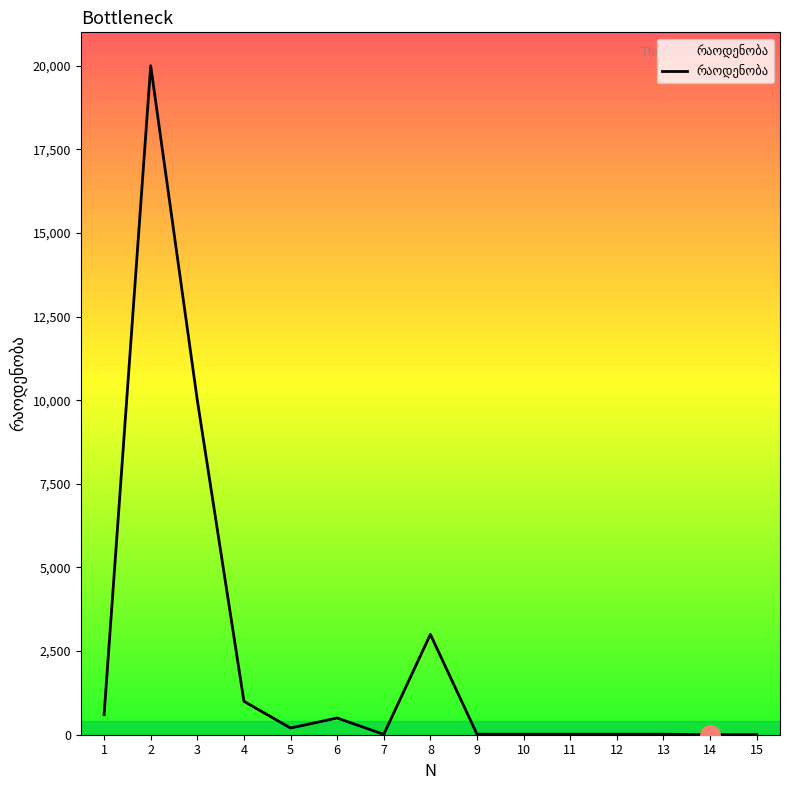

What is the average value?

2359